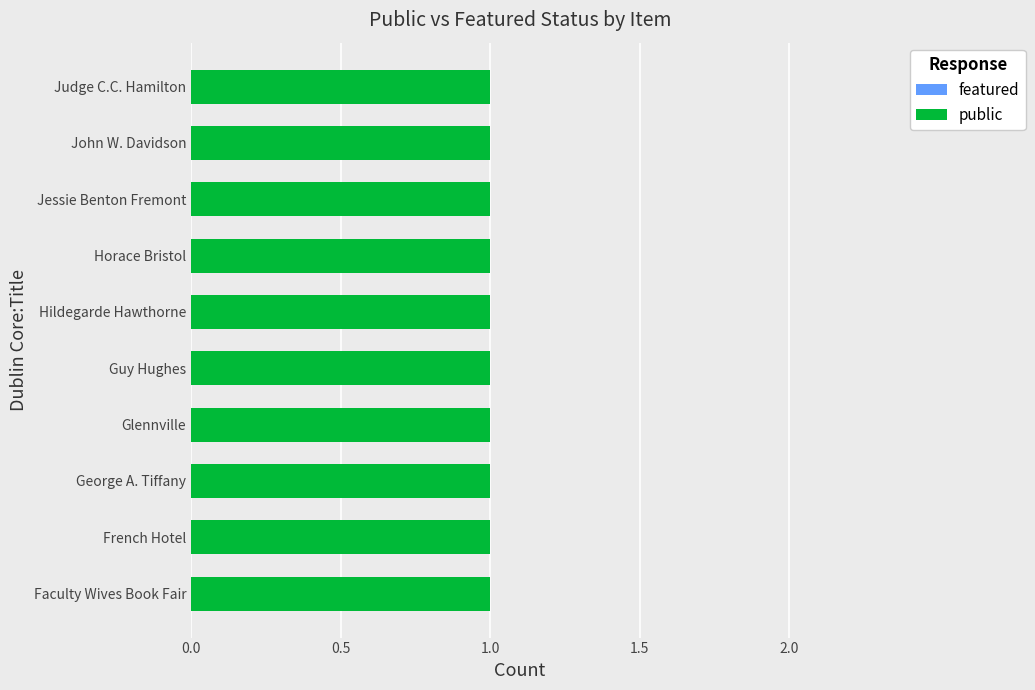

Read the public value at Horace Bristol.

1